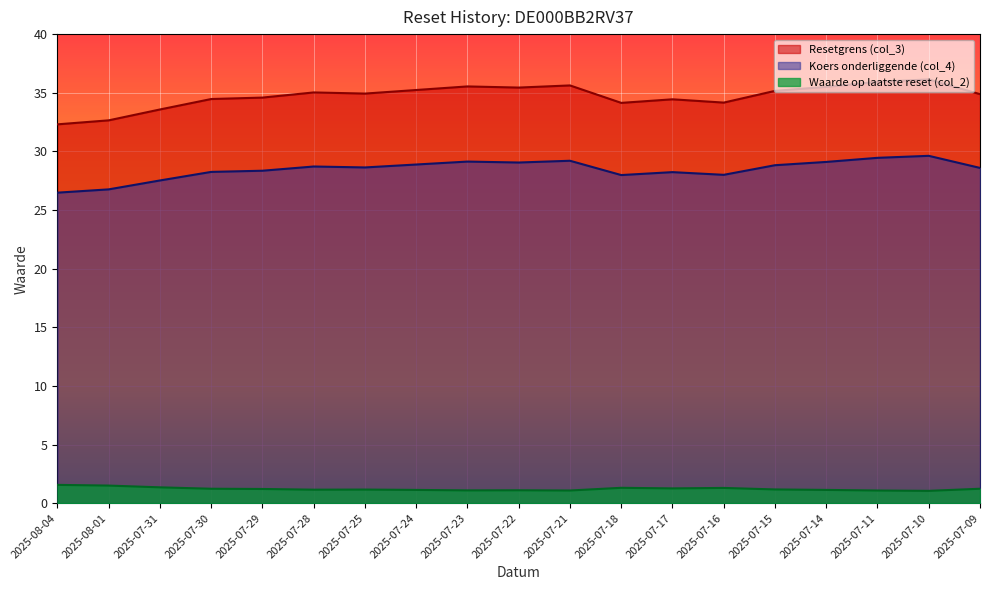

What is the difference between the Resetgrens (col_3) values at 2025-07-25 and 2025-07-14?

0.6